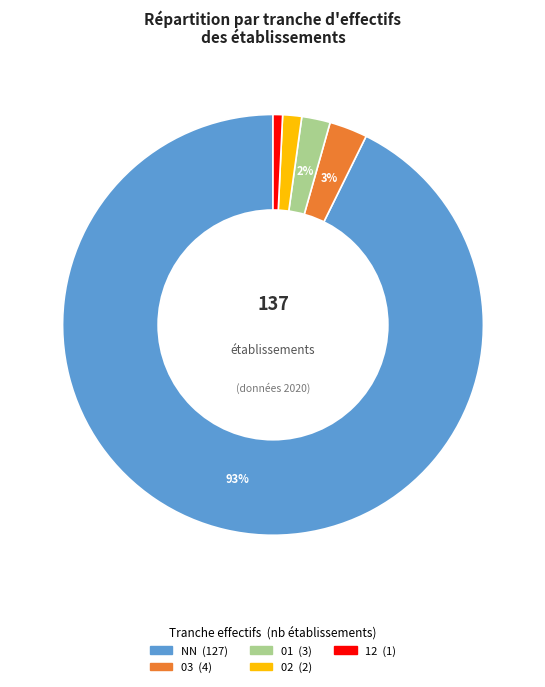

Is there a majority slice in this chart?

Yes